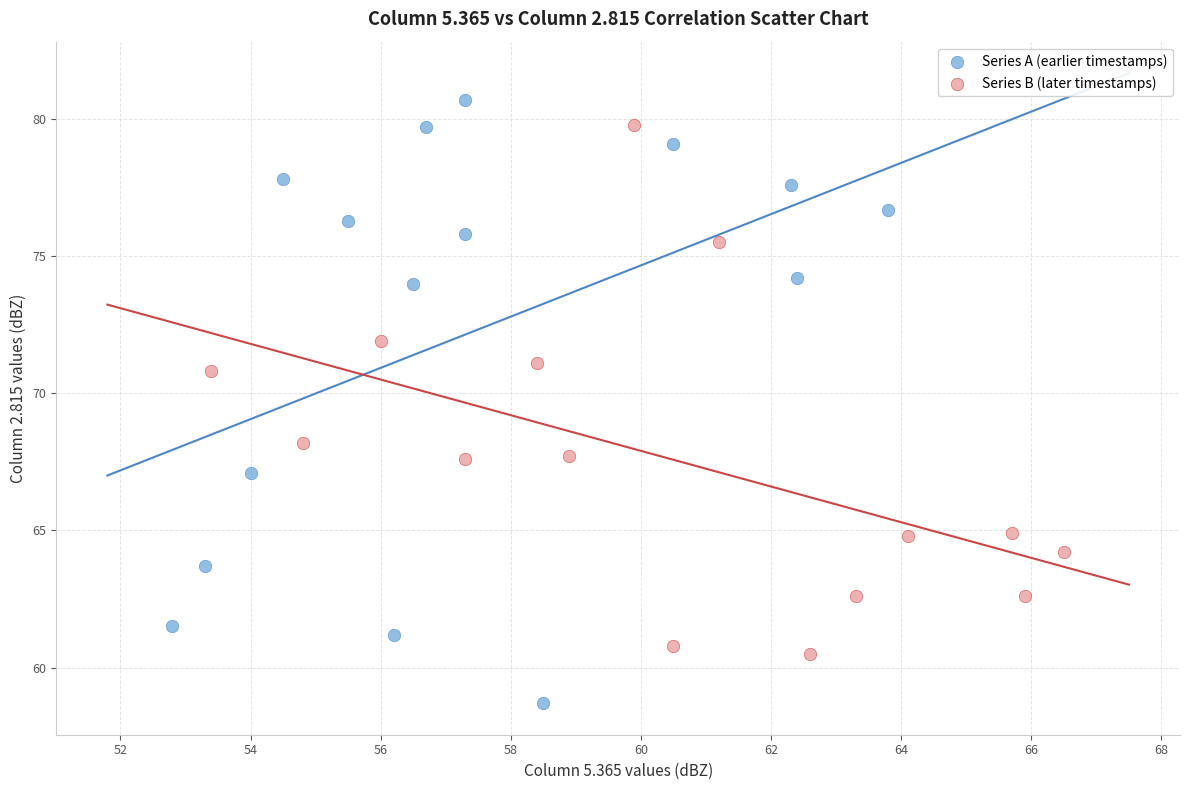

Which series has the largest Y range (max minus min)?

Series A (earlier timestamps)